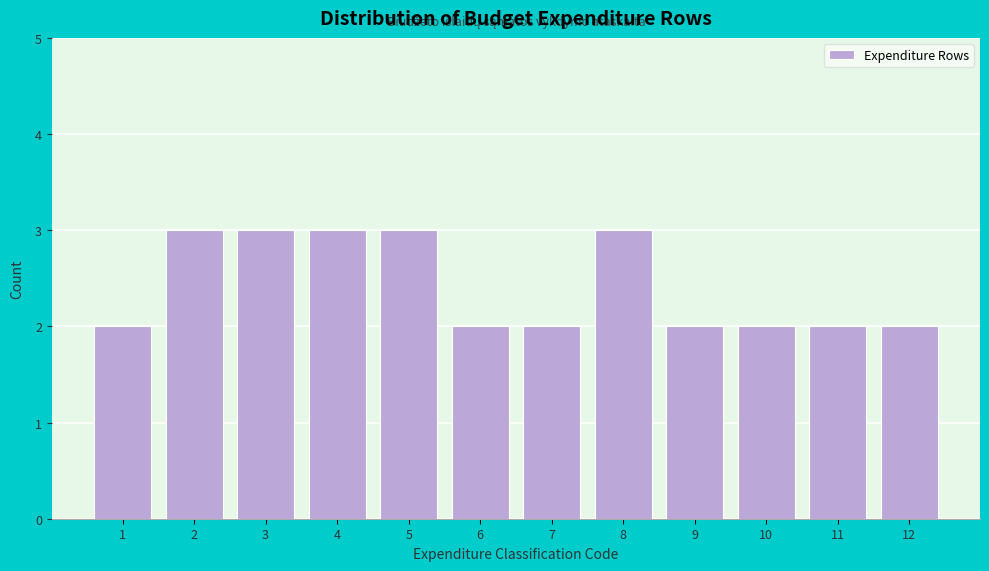

Reading left to right, list every bar in this chart as the range it spans on the x-axis followed by its height. The values are not printed on the chart, so give them approximately, as read against the axis.

0.5 to 1.5: 2
1.5 to 2.5: 3
2.5 to 3.5: 3
3.5 to 4.5: 3
4.5 to 5.5: 3
5.5 to 6.5: 2
6.5 to 7.5: 2
7.5 to 8.5: 3
8.5 to 9.5: 2
9.5 to 10.5: 2
10.5 to 11.5: 2
11.5 to 12.5: 2